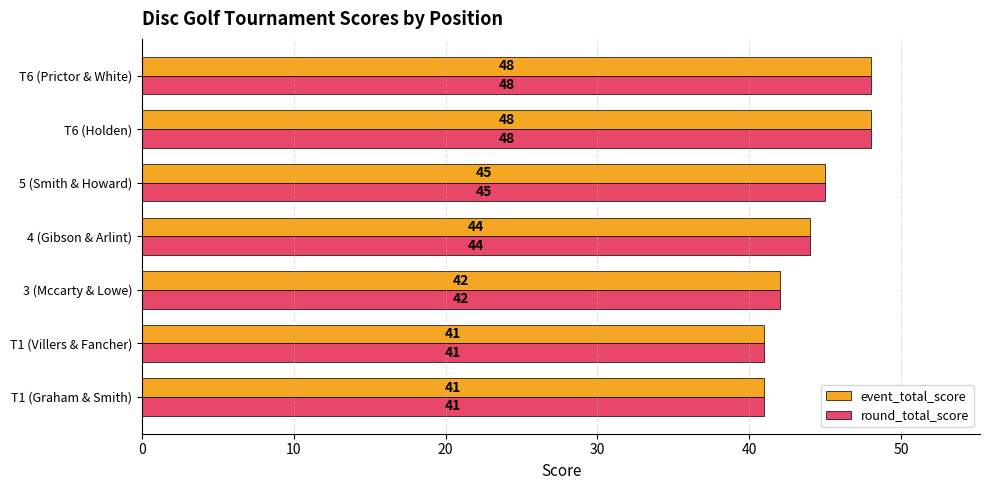

Is the value of round_total_score at 5 (Smith & Howard) greater than the value of event_total_score at T6 (Holden)?

No